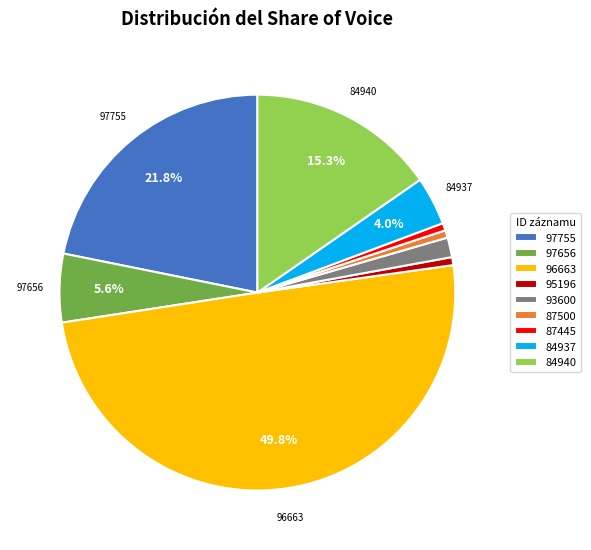

To the nearest percent, what is the combined percentage of 97755 and 96663?

72%